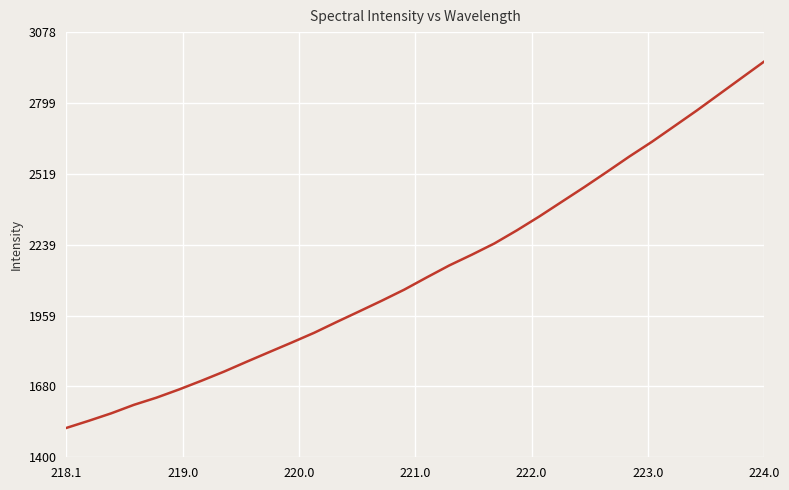

What is the difference between the maximum and minimum values?

1447.1